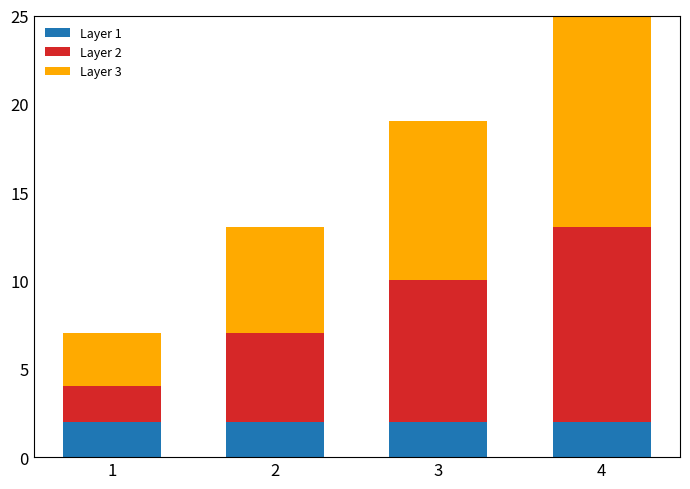

Are the bars grouped side by side (vs. stacked)?

No